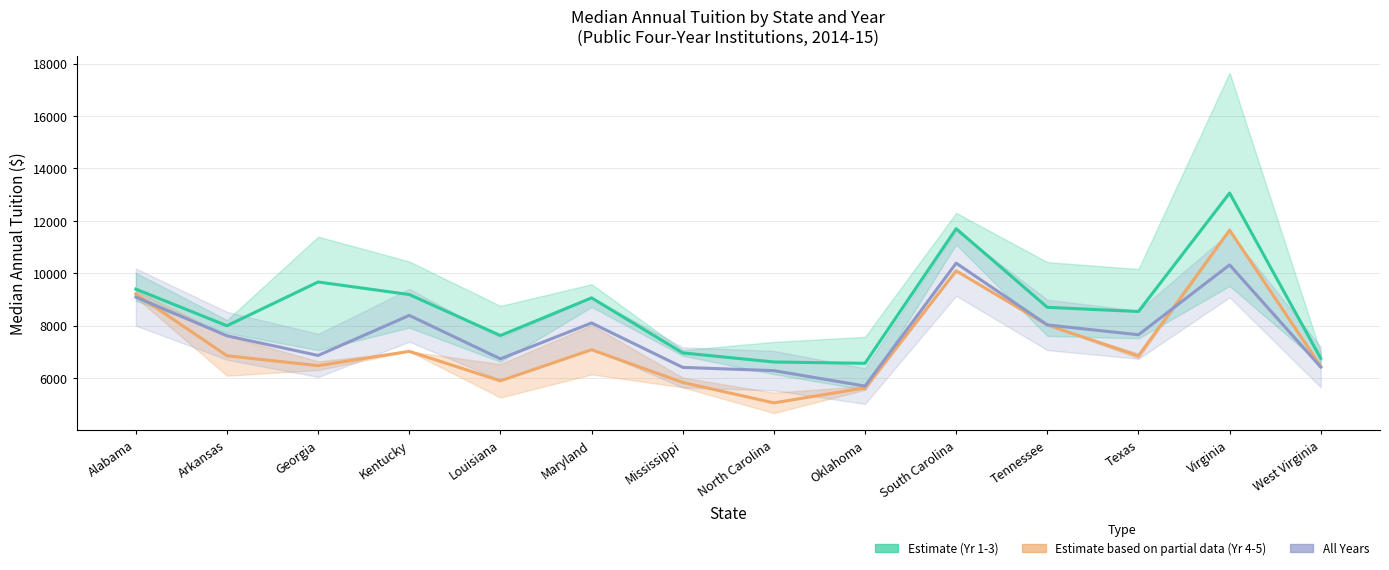

What is the difference between the maximum and minimum values in the Estimate (Yr 1-3 avg) series?

6504.5